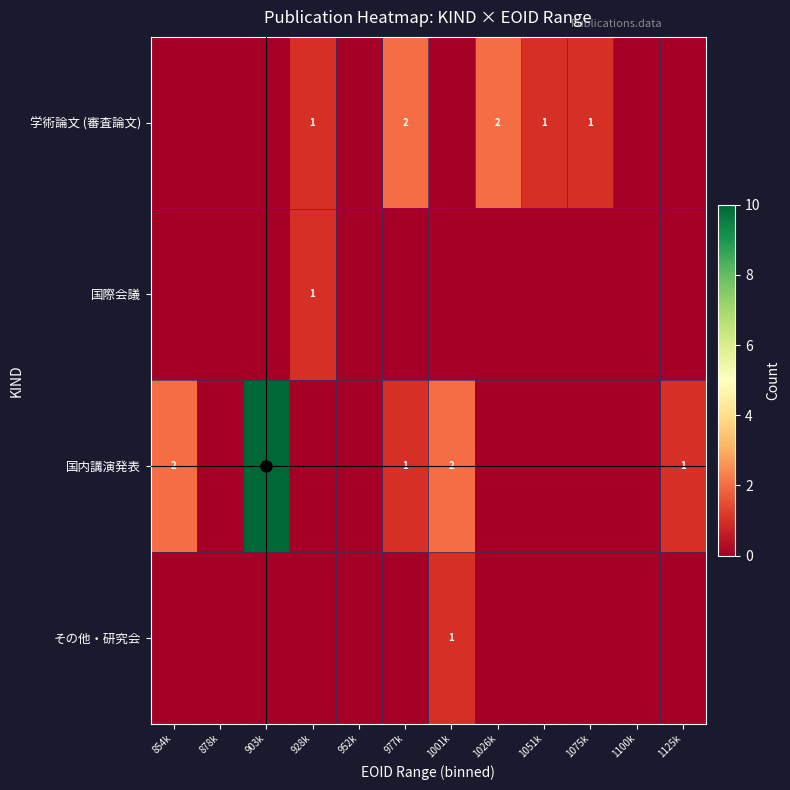

Which has a higher value, 1001k or 878k?

1001k